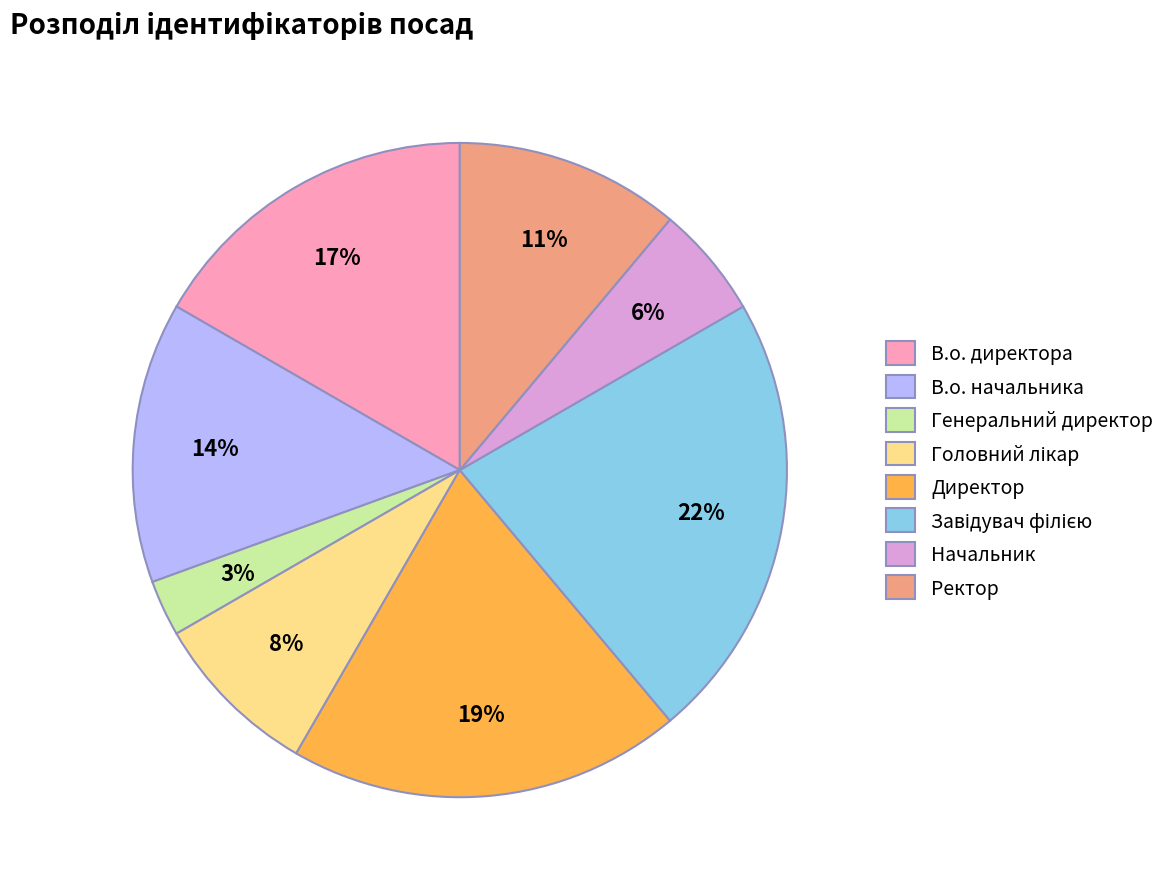

True or false: Генеральний директор accounts for 3% of the total.

True